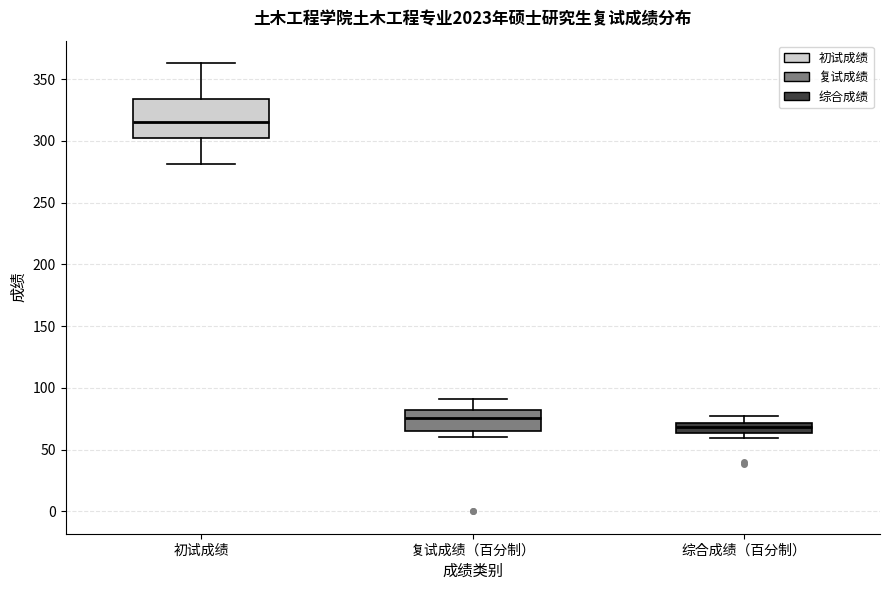

Where does the upper whisker of the box for 综合成绩（百分制） end on the y-axis? The values are not printed on the chart, so give them approximately, as read against the axis.

75